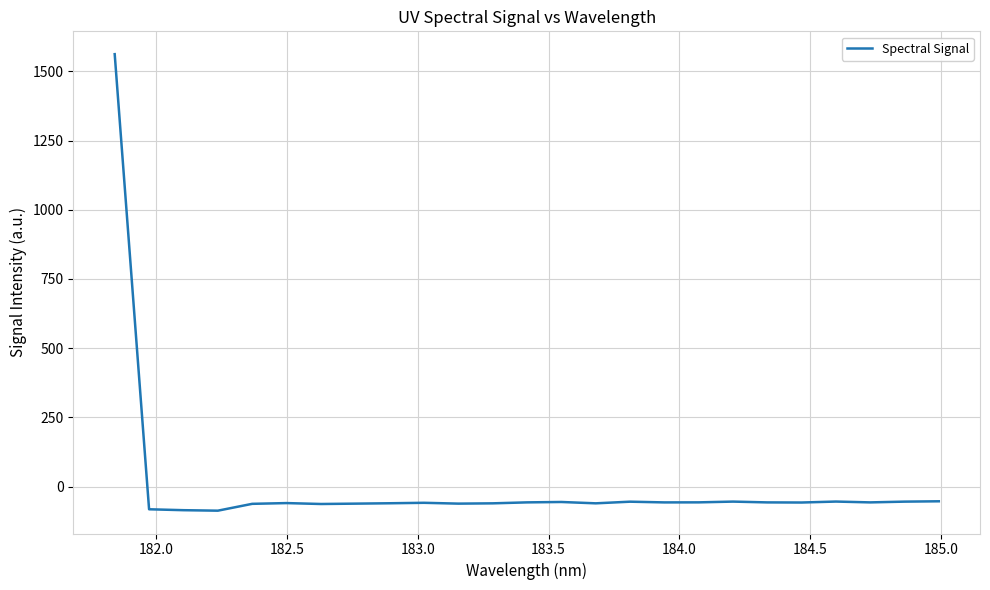

What is the smallest value displayed?

-87.3